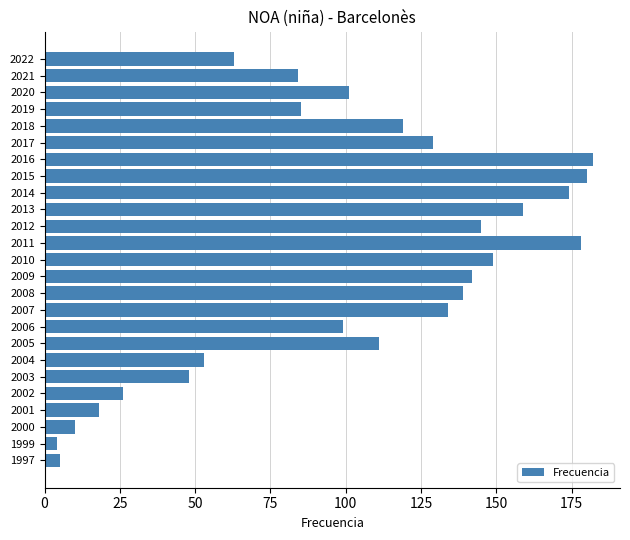

What is the value of the 13th bar from the top?

149